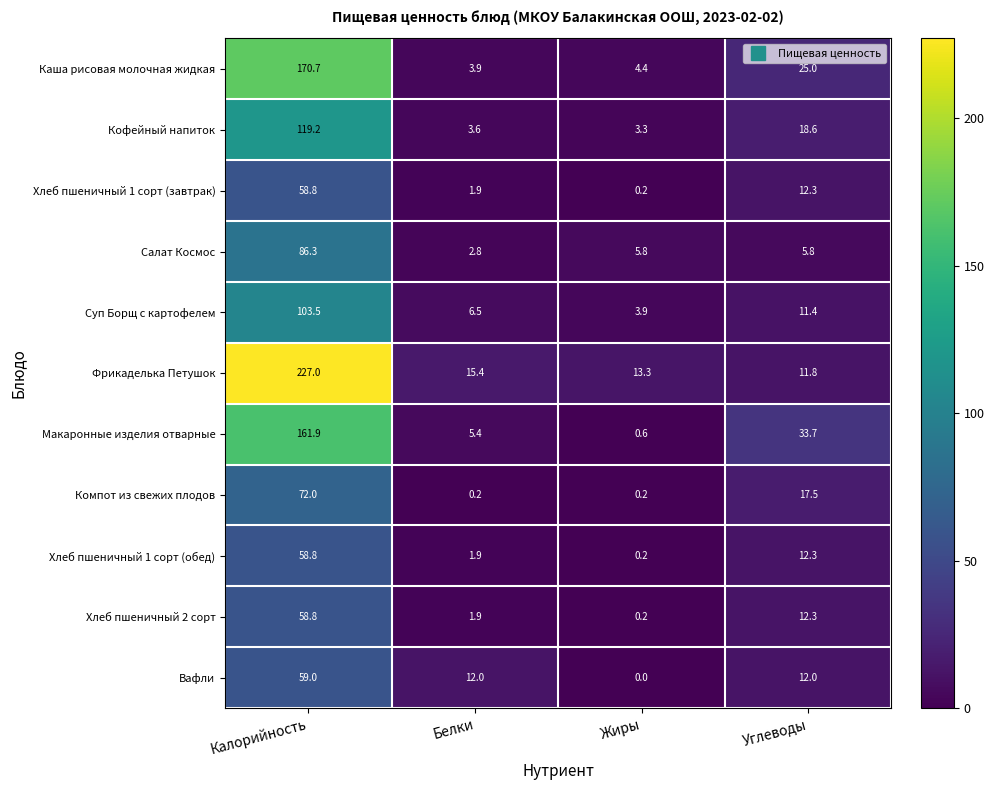

At which label does Макаронные изделия отварные first exceed 33?

Калорийность